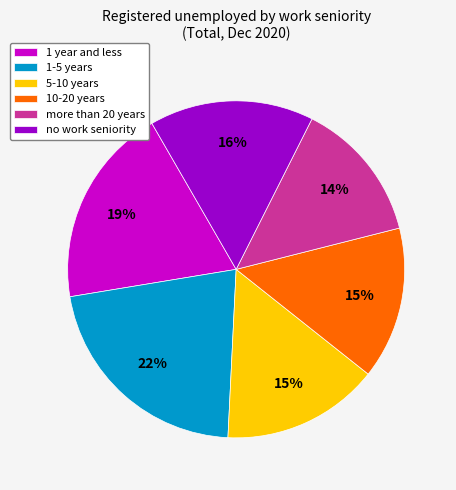

Which category has the smallest portion of the pie?

more than 20 years